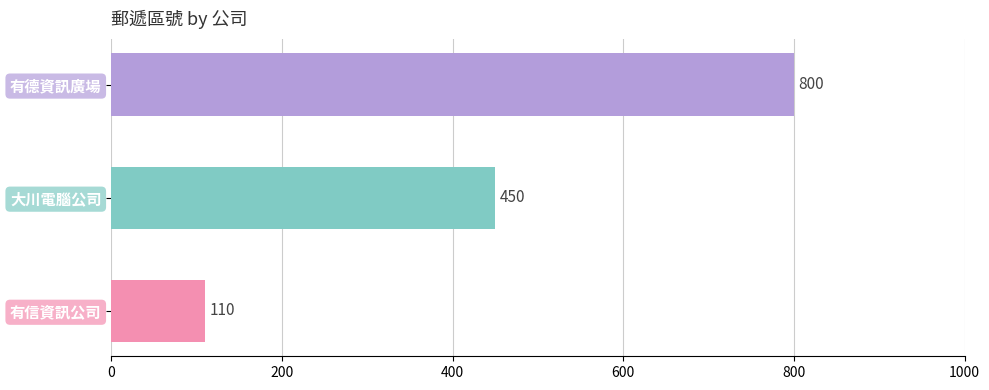

What is the greatest value displayed?

800